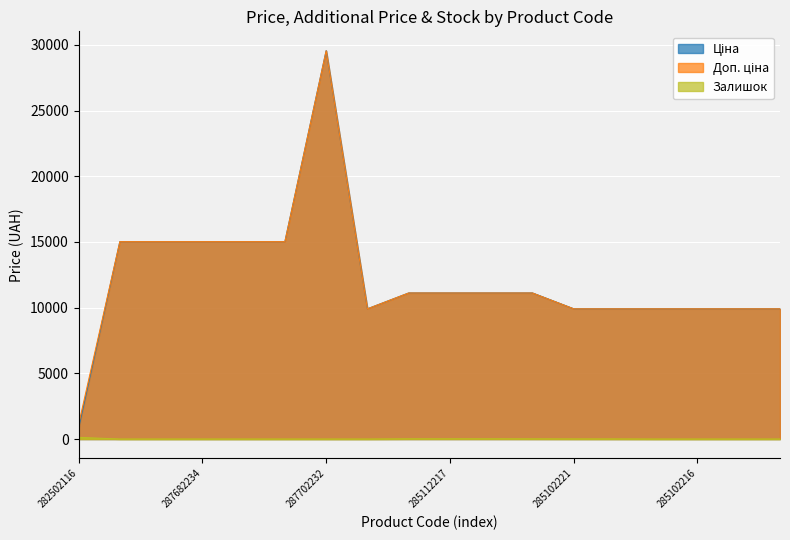

Rank the categories by Доп. ціна value from highest to lowest.

287702232, 287682236, 287682235, 287682234, 287682233, 287682231, 285112220, 285112217, 285111961, 285111912, 285101569, 285102221, 285102219, 285102218, 285102216, 285102120, 285102044, 282502116